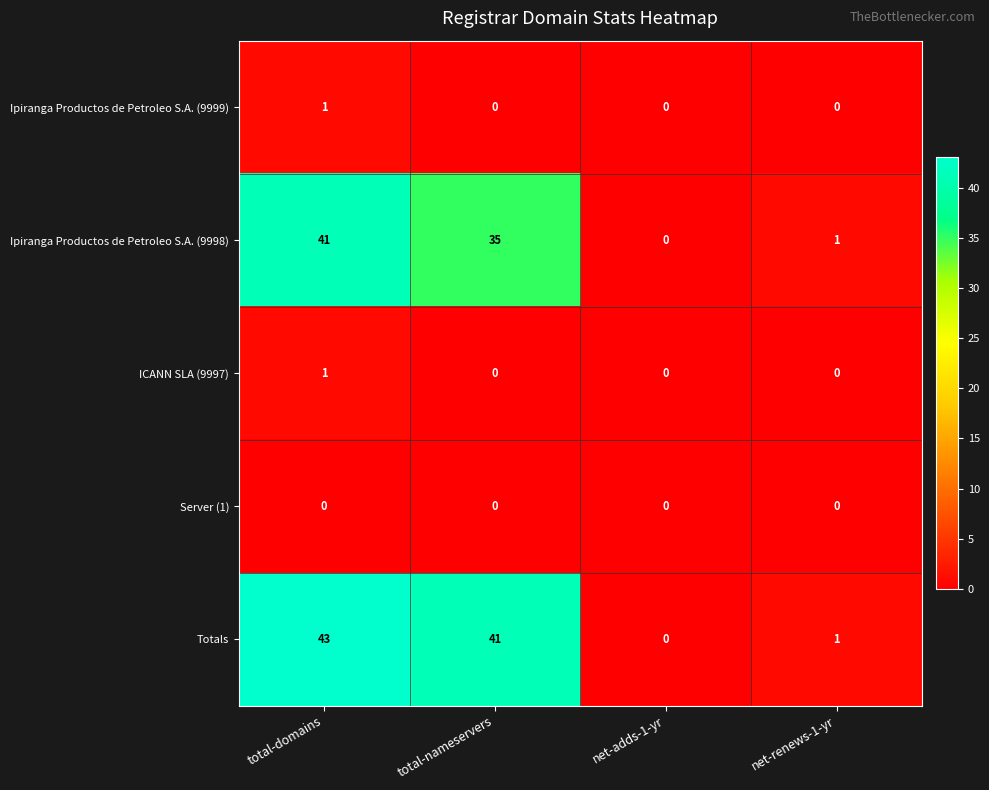

At which category is the sum across all series the highest?

total-domains